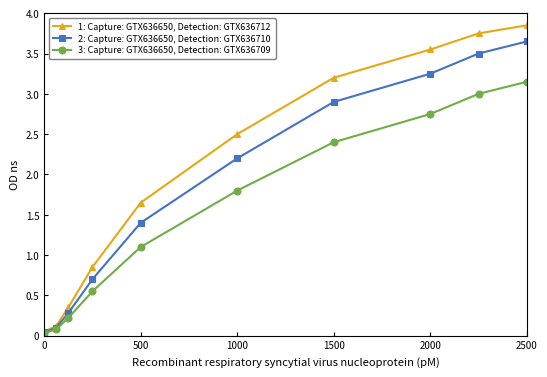

At how many categories does at least one series exceed 2?

5